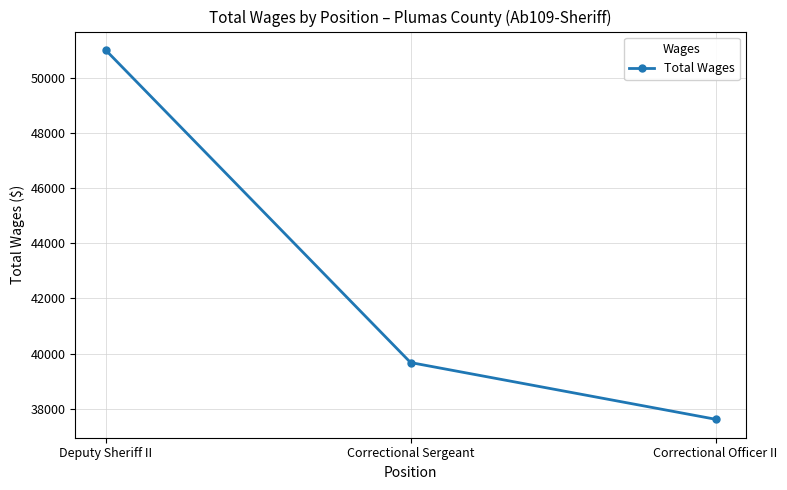

The chart shows a value of 86187 at Deputy Sheriff II. True or false?

False